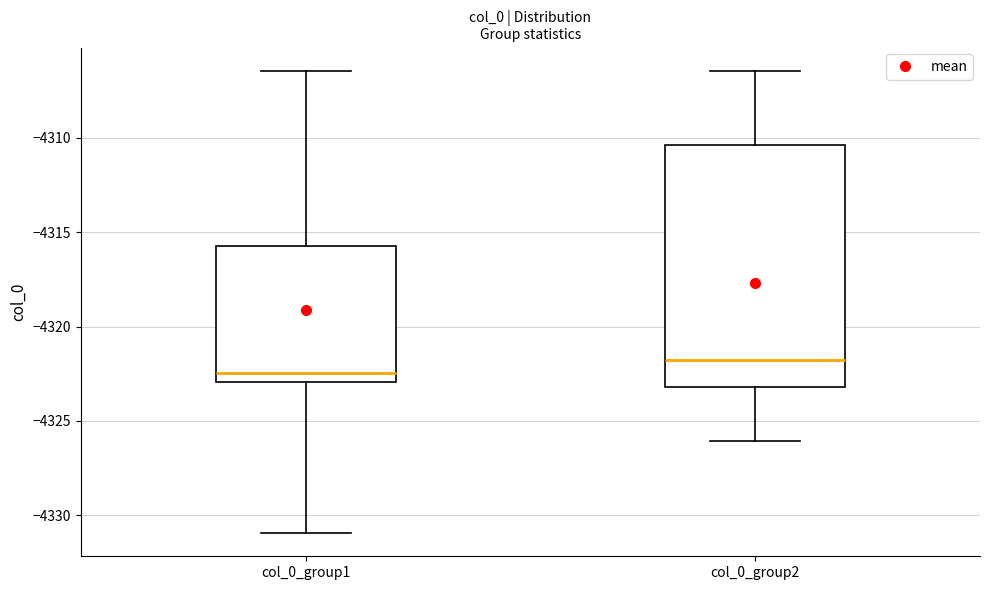

Which box's median line is the lowest?

col_0_group1